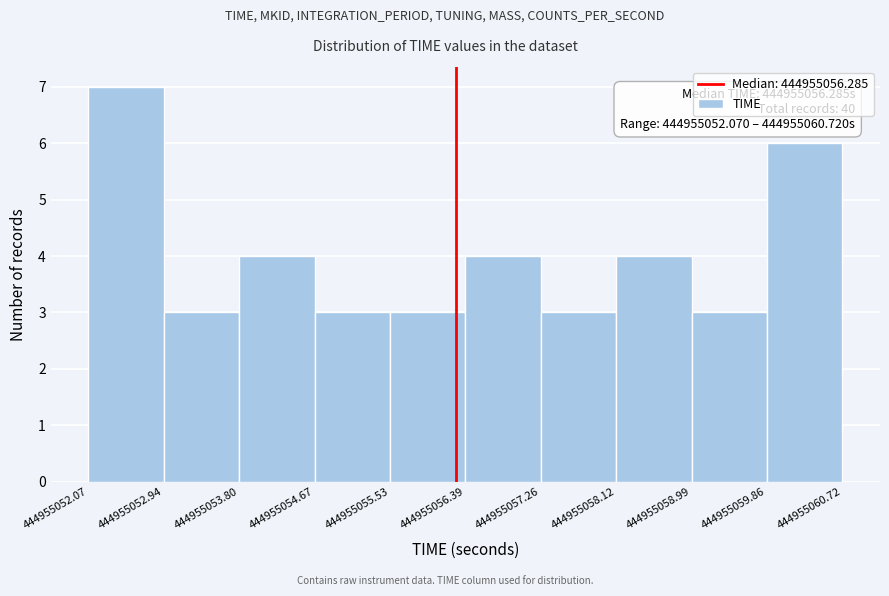

Over which range of the x-axis is the bar tallest?

444955052.07 to 444955052.94